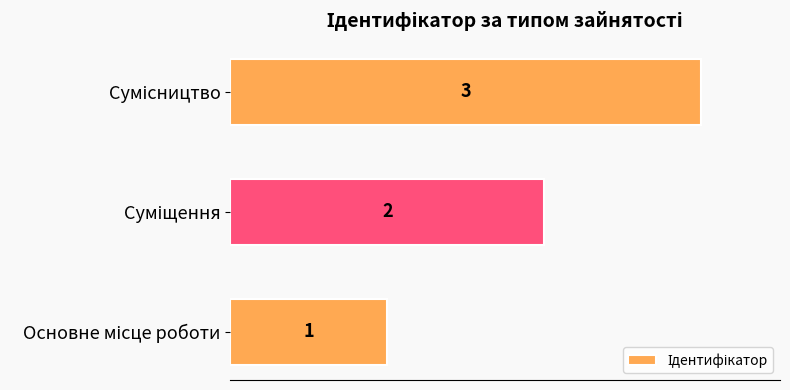

What is the maximum value shown in the chart?

3